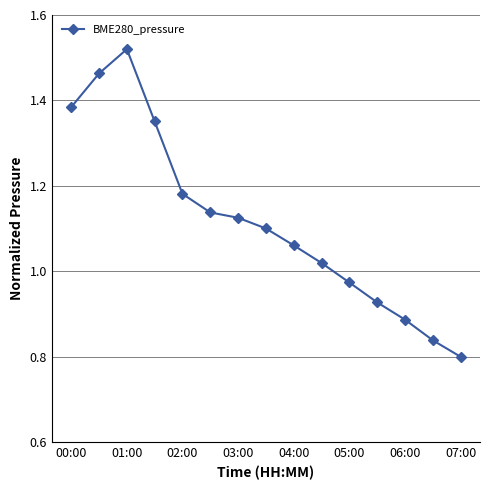

What is the difference between the maximum and minimum values?

0.7